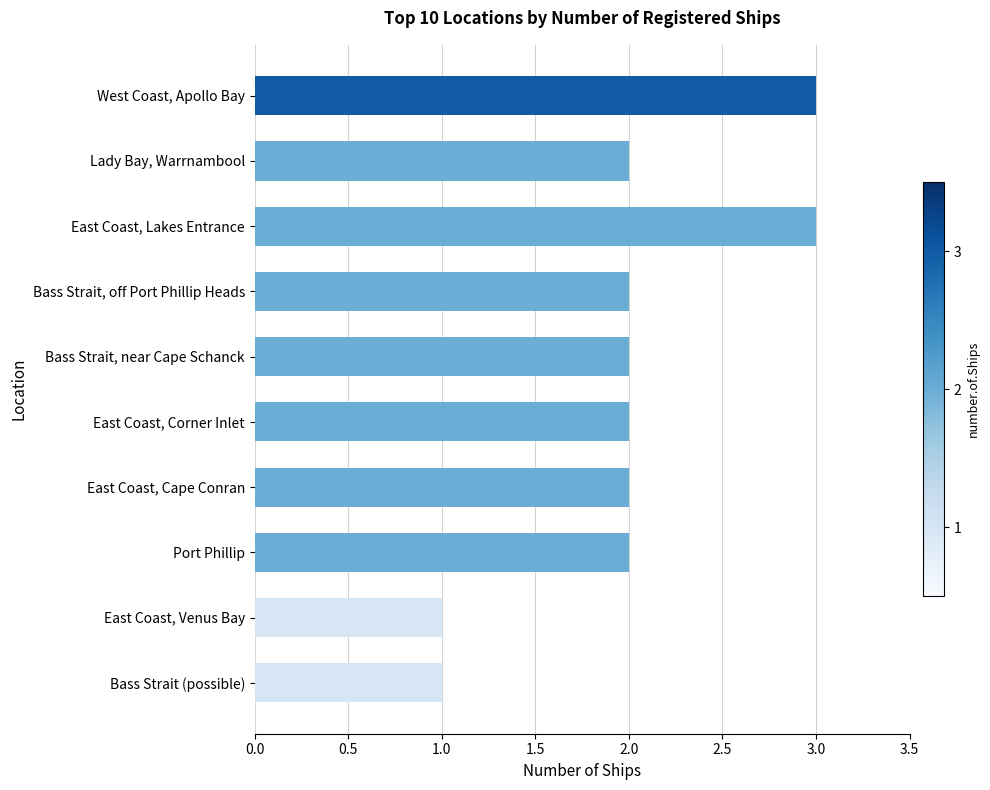

Which has a higher value, East Coast, Lakes Entrance or Bass Strait (possible)?

East Coast, Lakes Entrance